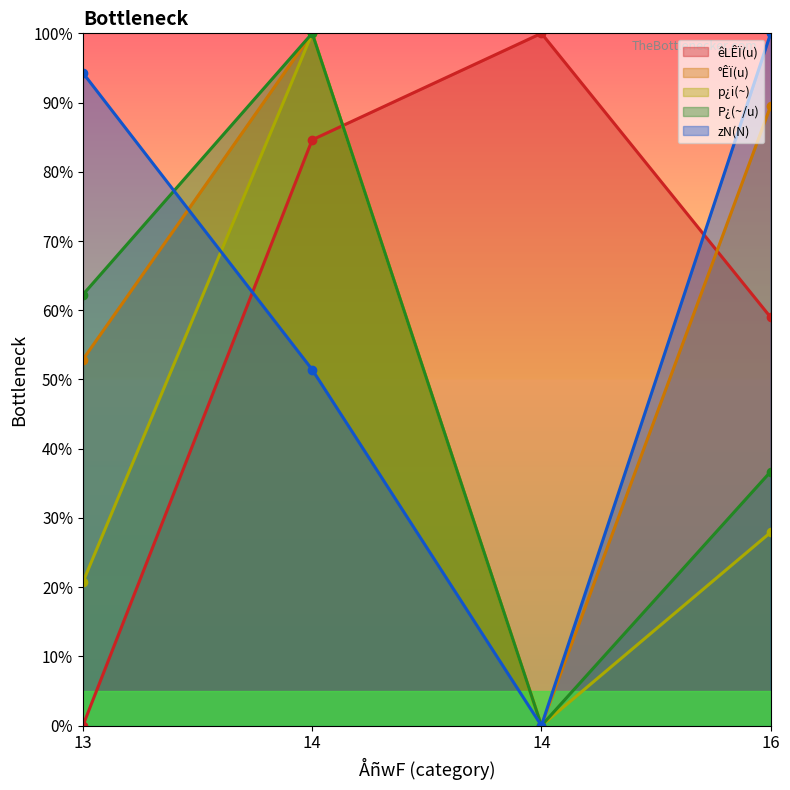

At which category is the sum across all series the highest?

14